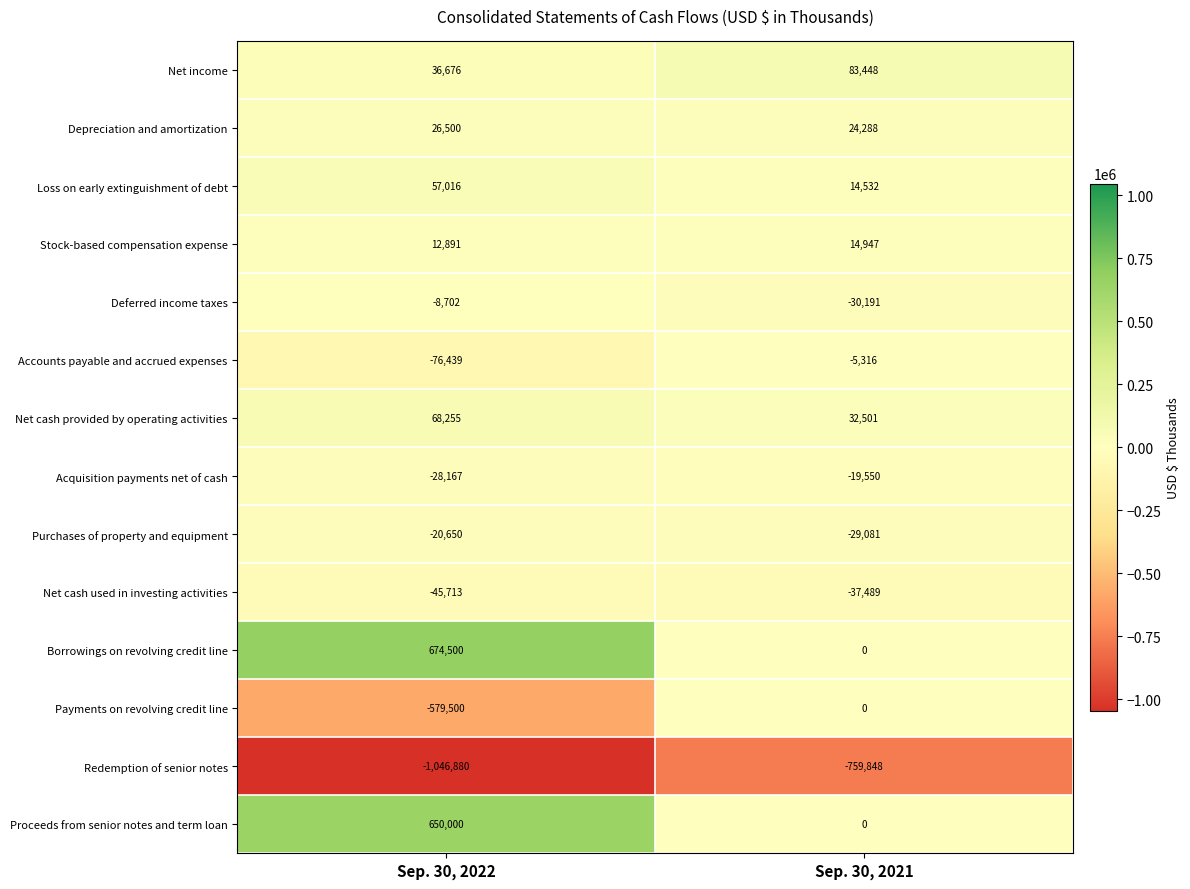

What is the difference between the Purchases of property and equipment values at Sep. 30, 2022 and Sep. 30, 2021?

8431